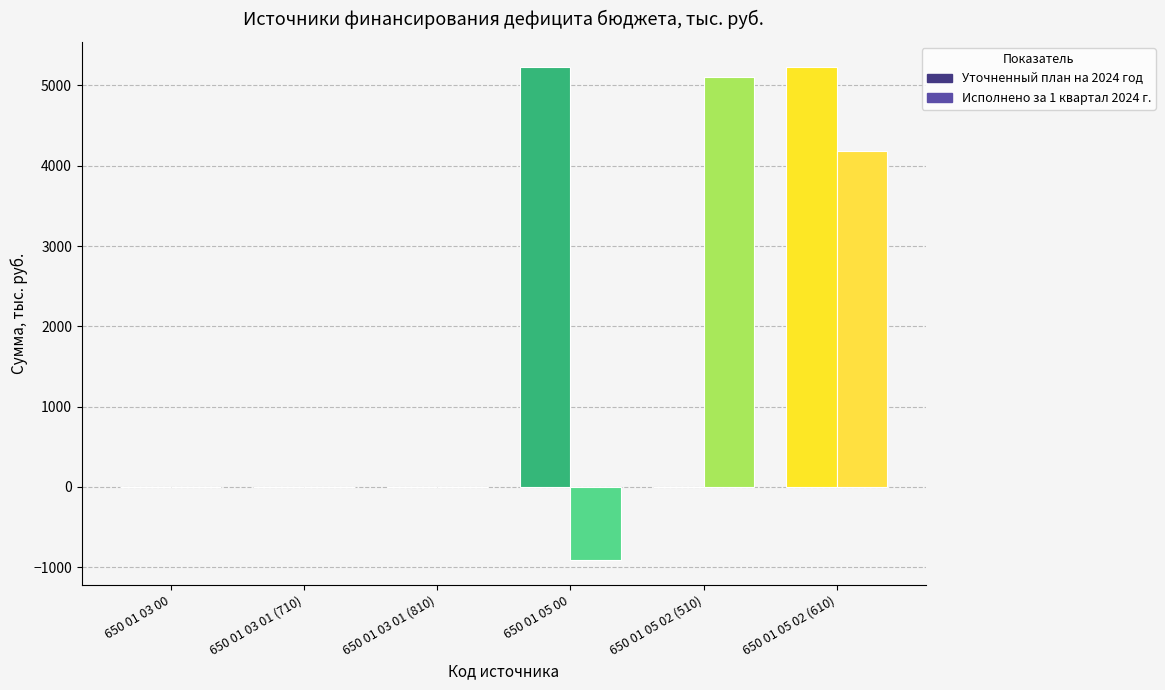

What is the difference between the Уточненный план на 2024 год values at 650 01 03 00 and 650 01 05 00?

5233.7